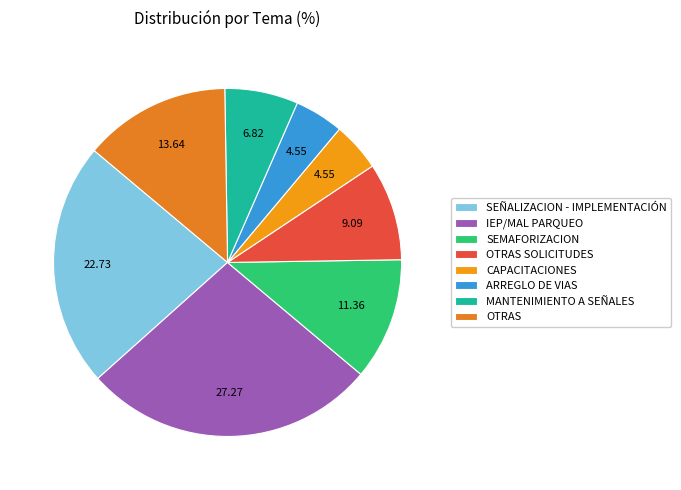

How many slices are in this pie chart?

8